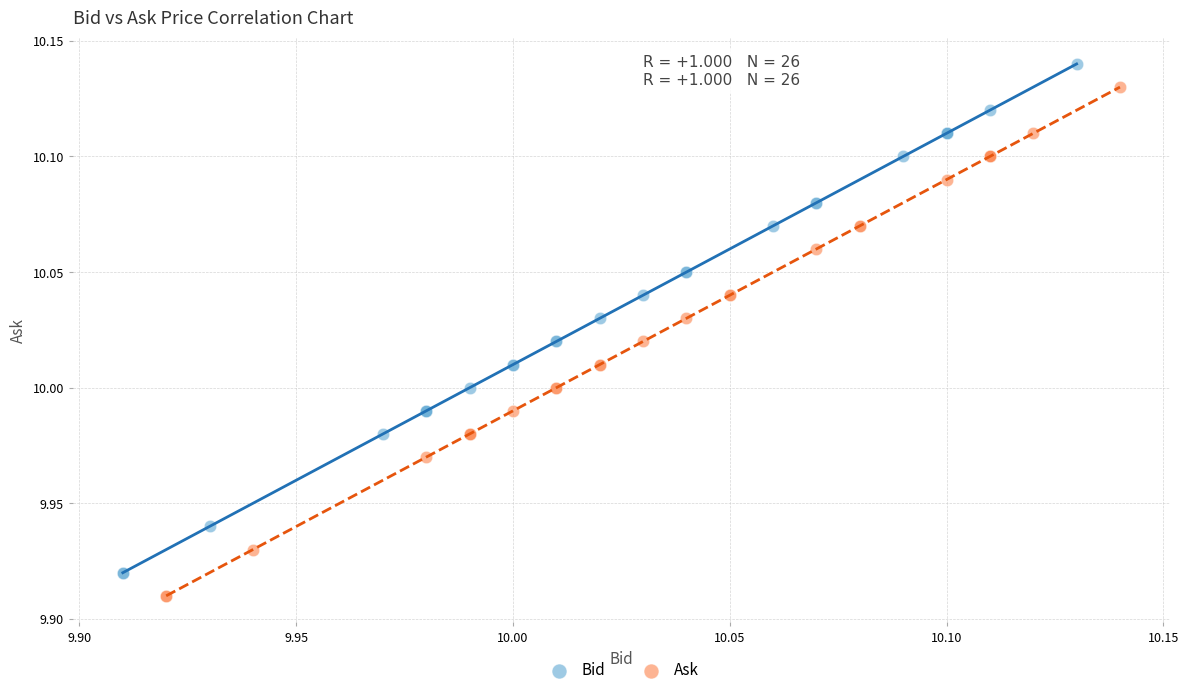

What are all the series names shown in the legend?

Bid, Ask